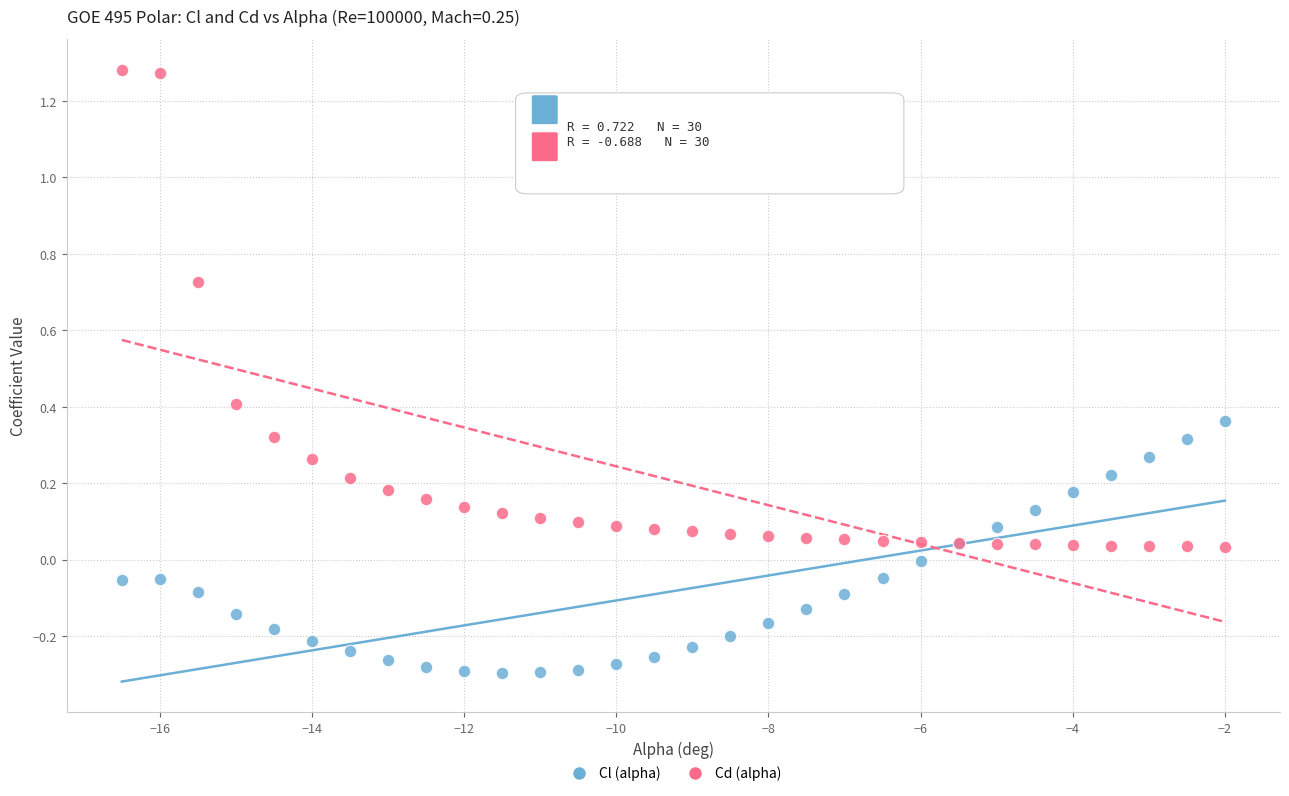

Which series reaches the minimum Y coordinate?

Cl (alpha)